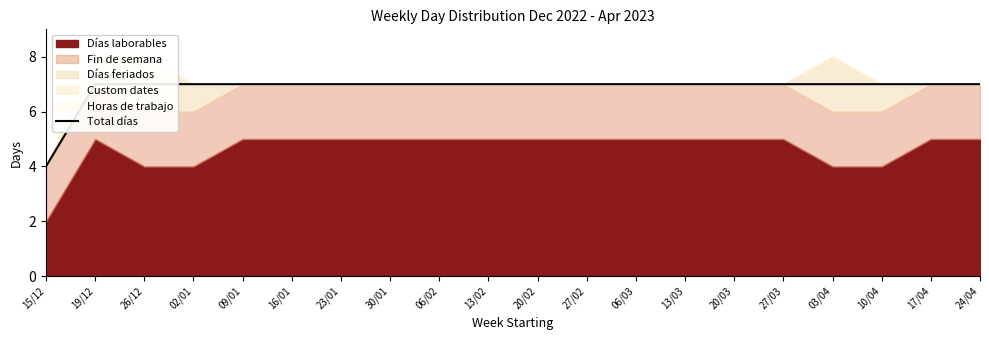

What is the difference between the maximum and minimum values?

3